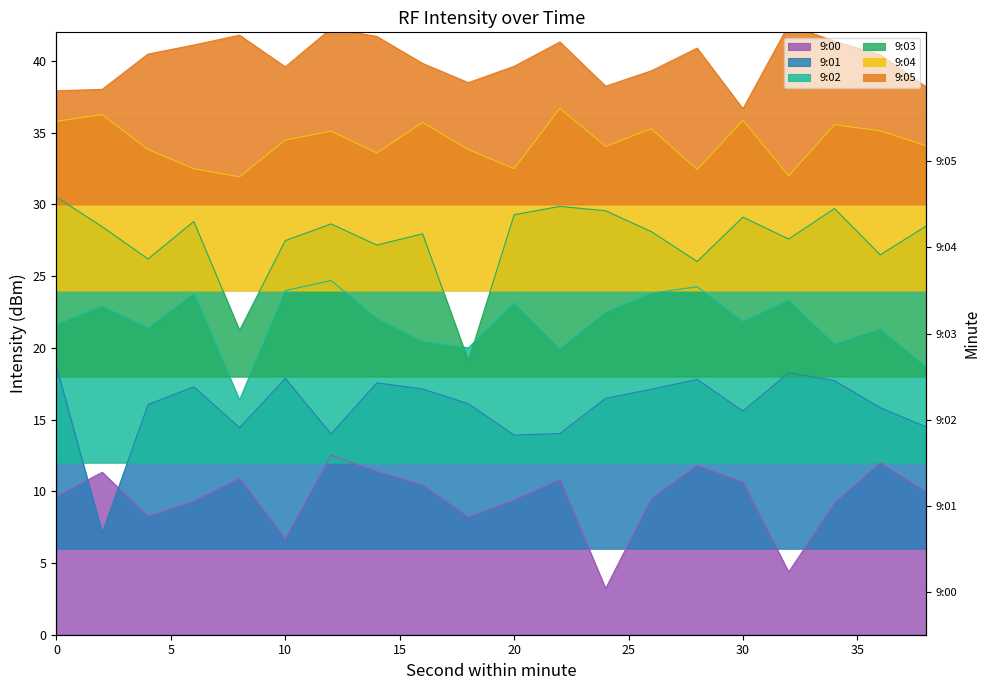

What is the maximum value shown in the chart?

42.5